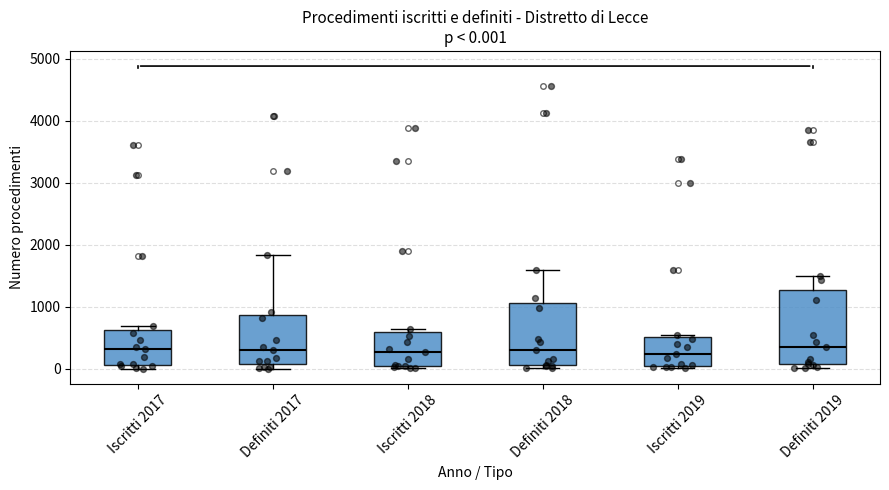

Which box is the tallest, from its lower edge to its upper edge?

Definiti 2019